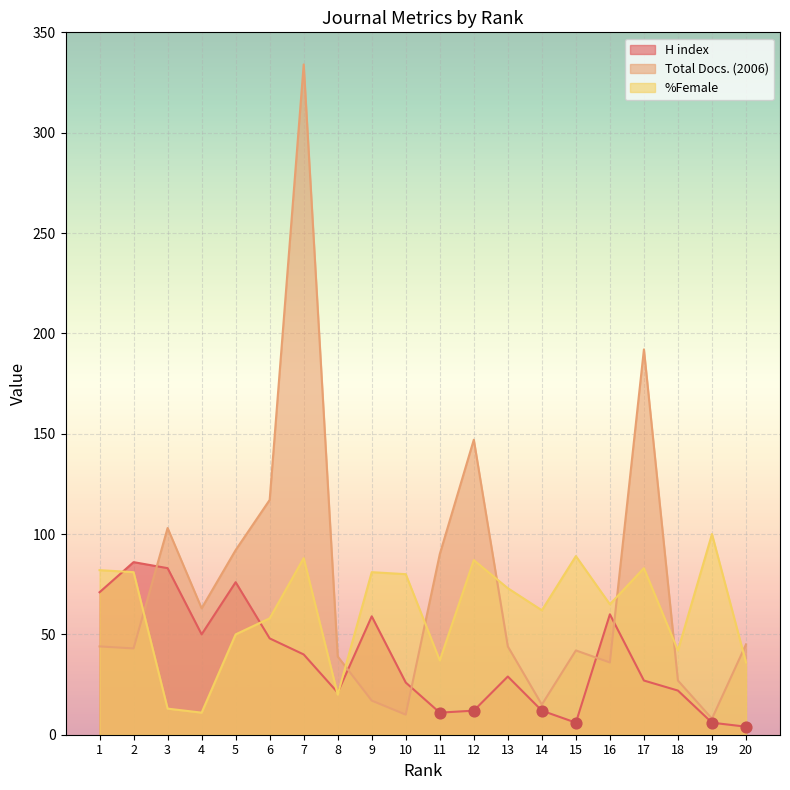

What are all the series names shown in the legend?

H index, Total Docs. (2006), %Female